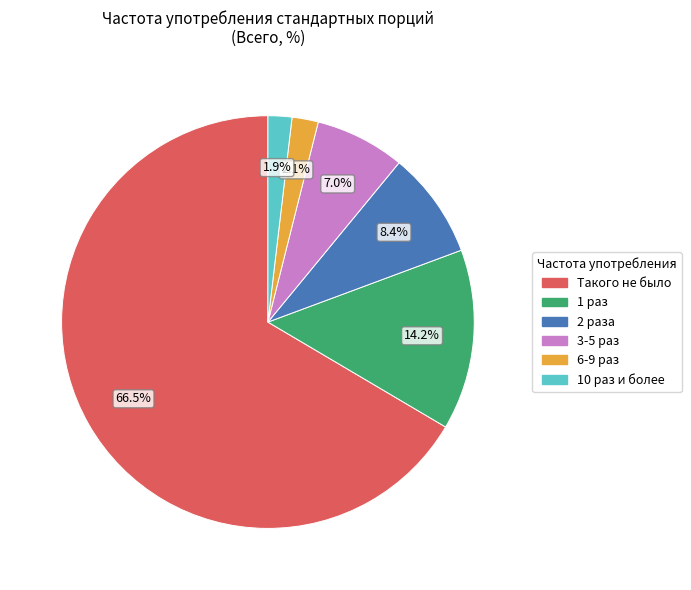

Count the number of slices in the pie.

6